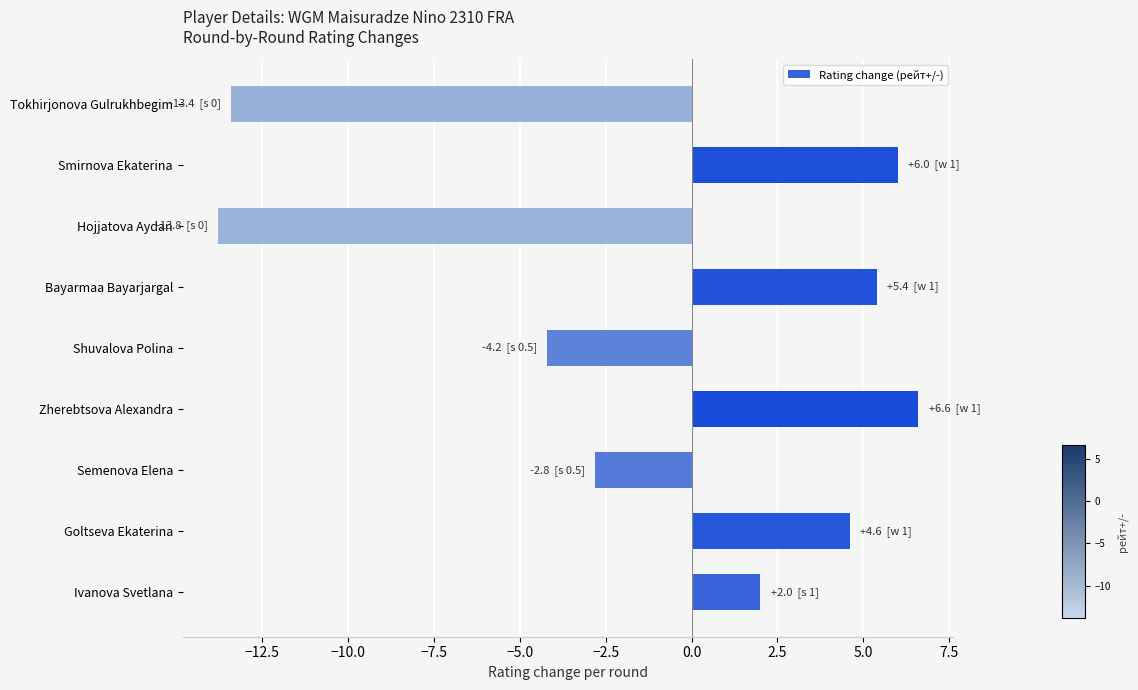

Rank the categories by value from lowest to highest.

Hojjatova Aydan, Tokhirjonova Gulrukhbegim, Shuvalova Polina, Semenova Elena, Ivanova Svetlana, Goltseva Ekaterina, Bayarmaa Bayarjargal, Smirnova Ekaterina, Zherebtsova Alexandra